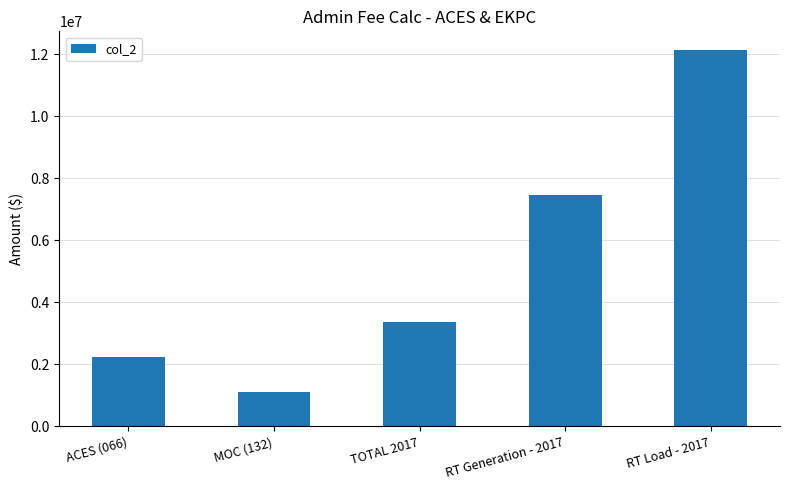

Where is the data nearest to the value 6625009?

RT Generation - 2017